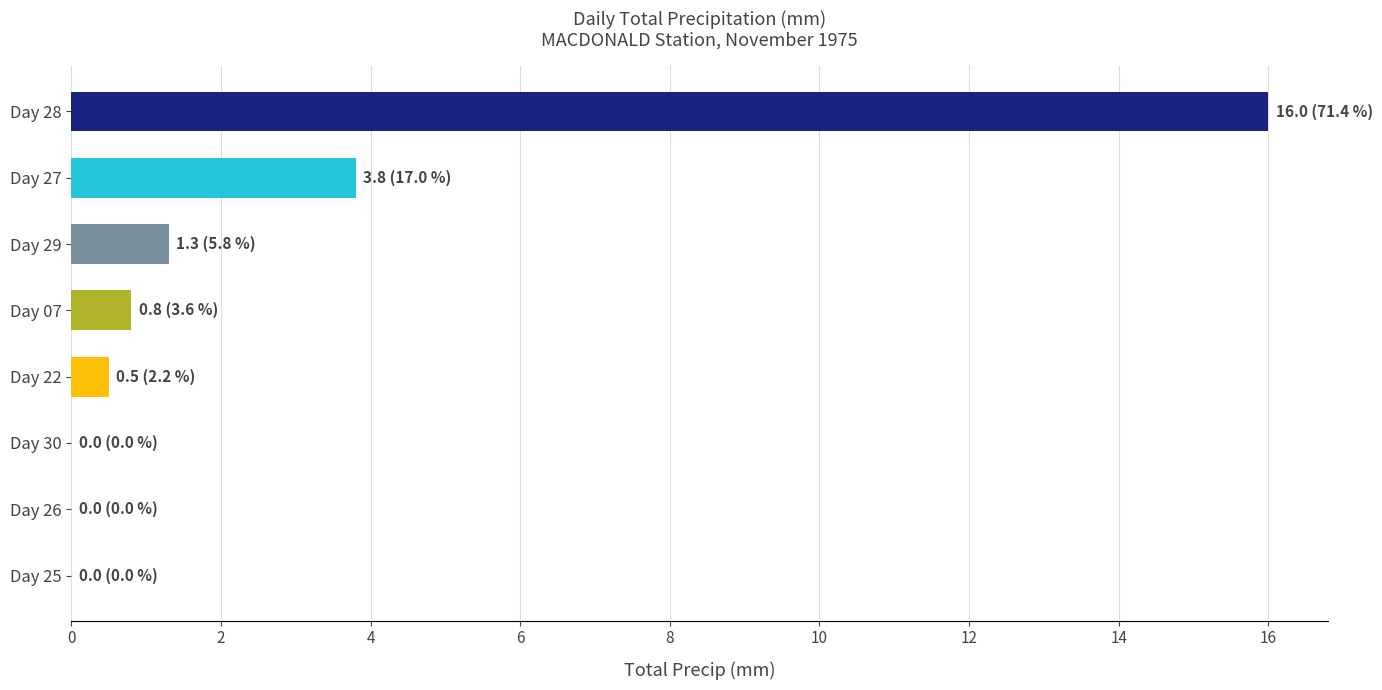

Where is the data nearest to the value 8?

Day 27